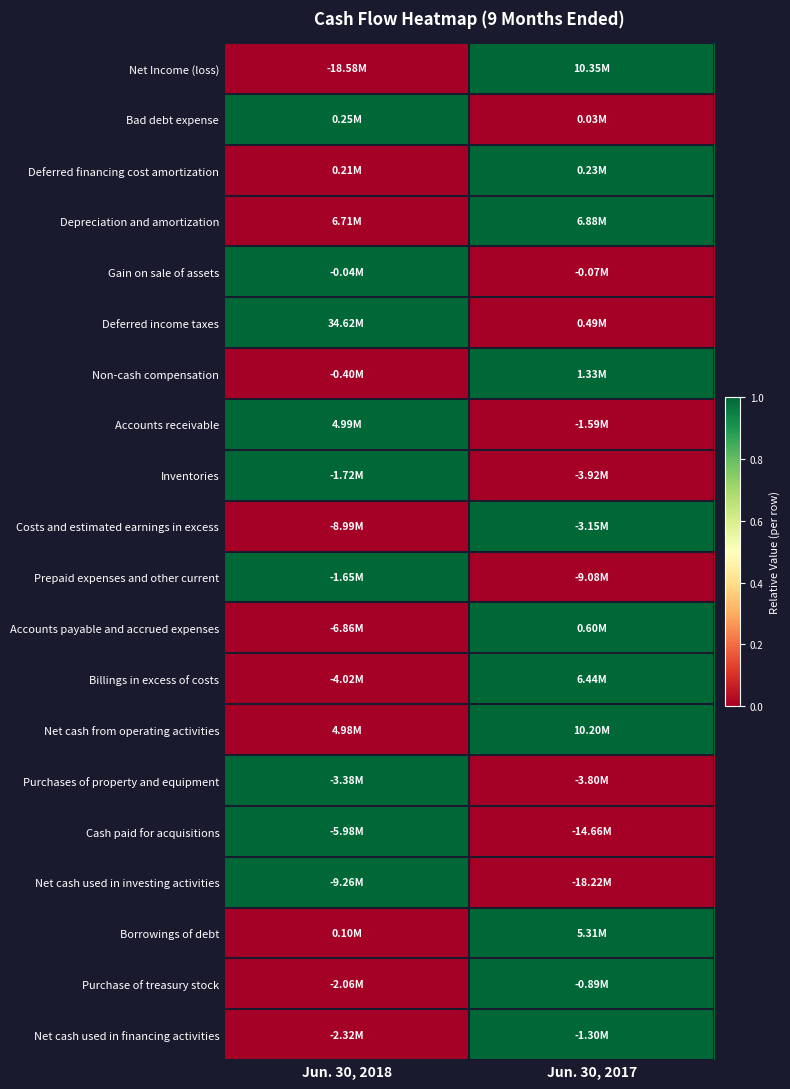

Reading left to right, what are all the values shown in this chart?

Net Income (loss): Jun. 30, 2018=0	Jun. 30, 2017=1
Bad debt expense: Jun. 30, 2018=1	Jun. 30, 2017=0
Deferred financing cost amortization: Jun. 30, 2018=0	Jun. 30, 2017=1
Depreciation and amortization: Jun. 30, 2018=0	Jun. 30, 2017=1
Gain on sale of assets: Jun. 30, 2018=1	Jun. 30, 2017=0
Deferred income taxes: Jun. 30, 2018=1	Jun. 30, 2017=0
Non-cash compensation: Jun. 30, 2018=0	Jun. 30, 2017=1
Accounts receivable: Jun. 30, 2018=1	Jun. 30, 2017=0
Inventories: Jun. 30, 2018=1	Jun. 30, 2017=0
Costs and estimated earnings in excess: Jun. 30, 2018=0	Jun. 30, 2017=1
Prepaid expenses and other current: Jun. 30, 2018=1	Jun. 30, 2017=0
Accounts payable and accrued expenses: Jun. 30, 2018=0	Jun. 30, 2017=1
Billings in excess of costs: Jun. 30, 2018=0	Jun. 30, 2017=1
Net cash from operating activities: Jun. 30, 2018=0	Jun. 30, 2017=1
Purchases of property and equipment: Jun. 30, 2018=1	Jun. 30, 2017=0
Cash paid for acquisitions: Jun. 30, 2018=1	Jun. 30, 2017=0
Net cash used in investing activities: Jun. 30, 2018=1	Jun. 30, 2017=0
Borrowings of debt: Jun. 30, 2018=0	Jun. 30, 2017=1
Purchase of treasury stock: Jun. 30, 2018=0	Jun. 30, 2017=1
Net cash used in financing activities: Jun. 30, 2018=0	Jun. 30, 2017=1